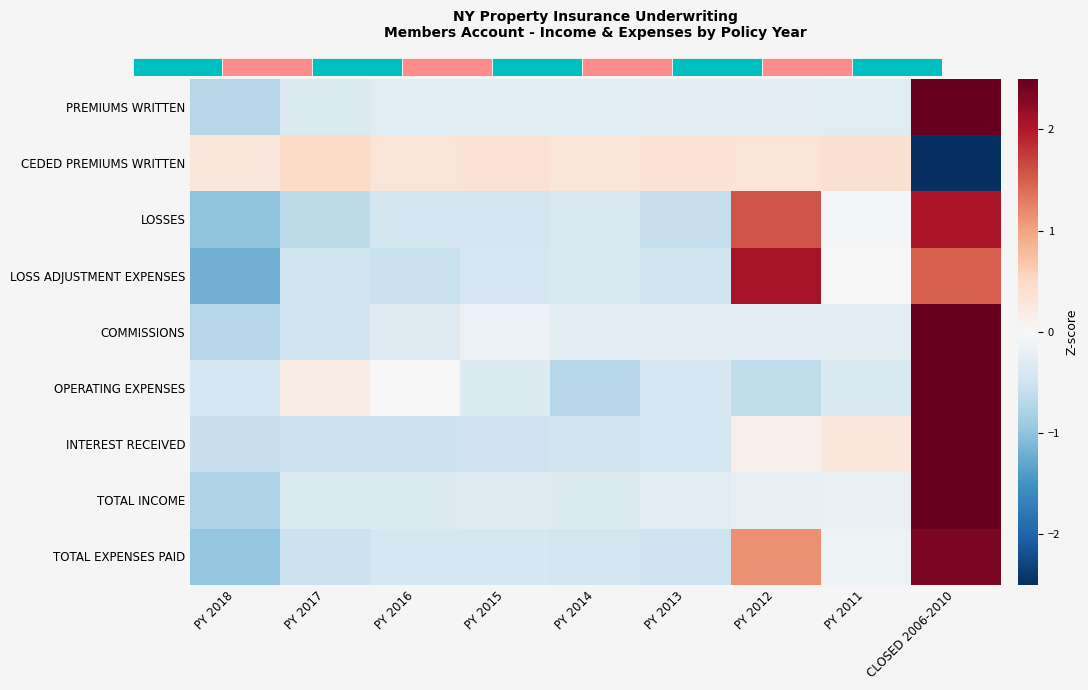

Reading left to right, transcribe all the data shown in this chart.

PREMIUMS WRITTEN: PY 2018=-0.7	PY 2017=-0.3	PY 2016=-0.3	PY 2015=-0.3	PY 2014=-0.3	PY 2013=-0.3	PY 2012=-0.3	PY 2011=-0.3	CLOSED 2006-2010=2.8
CEDED PREMIUMS WRITTEN: PY 2018=0.3	PY 2017=0.5	PY 2016=0.3	PY 2015=0.4	PY 2014=0.3	PY 2013=0.4	PY 2012=0.3	PY 2011=0.4	CLOSED 2006-2010=-2.8
LOSSES: PY 2018=-1.0	PY 2017=-0.7	PY 2016=-0.5	PY 2015=-0.5	PY 2014=-0.4	PY 2013=-0.6	PY 2012=1.6	PY 2011=-0.1	CLOSED 2006-2010=2.1
LOSS ADJUSTMENT EXPENSES: PY 2018=-1.2	PY 2017=-0.5	PY 2016=-0.6	PY 2015=-0.4	PY 2014=-0.4	PY 2013=-0.5	PY 2012=2.1	PY 2011=0.0	CLOSED 2006-2010=1.5
COMMISSIONS: PY 2018=-0.7	PY 2017=-0.5	PY 2016=-0.3	PY 2015=-0.1	PY 2014=-0.3	PY 2013=-0.3	PY 2012=-0.3	PY 2011=-0.3	CLOSED 2006-2010=2.8
OPERATING EXPENSES: PY 2018=-0.4	PY 2017=0.2	PY 2016=0.0	PY 2015=-0.3	PY 2014=-0.7	PY 2013=-0.4	PY 2012=-0.6	PY 2011=-0.4	CLOSED 2006-2010=2.7
INTEREST RECEIVED: PY 2018=-0.6	PY 2017=-0.5	PY 2016=-0.5	PY 2015=-0.5	PY 2014=-0.5	PY 2013=-0.4	PY 2012=0.1	PY 2011=0.3	CLOSED 2006-2010=2.7
TOTAL INCOME: PY 2018=-0.8	PY 2017=-0.3	PY 2016=-0.3	PY 2015=-0.3	PY 2014=-0.3	PY 2013=-0.3	PY 2012=-0.2	PY 2011=-0.2	CLOSED 2006-2010=2.8
TOTAL EXPENSES PAID: PY 2018=-1.0	PY 2017=-0.5	PY 2016=-0.4	PY 2015=-0.4	PY 2014=-0.5	PY 2013=-0.5	PY 2012=1.1	PY 2011=-0.1	CLOSED 2006-2010=2.4